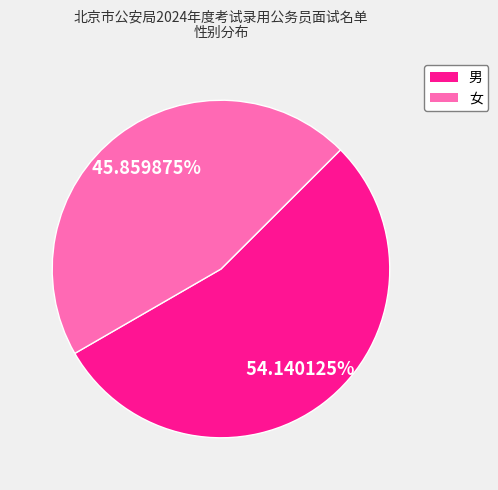

How many slices are in this pie chart?

2